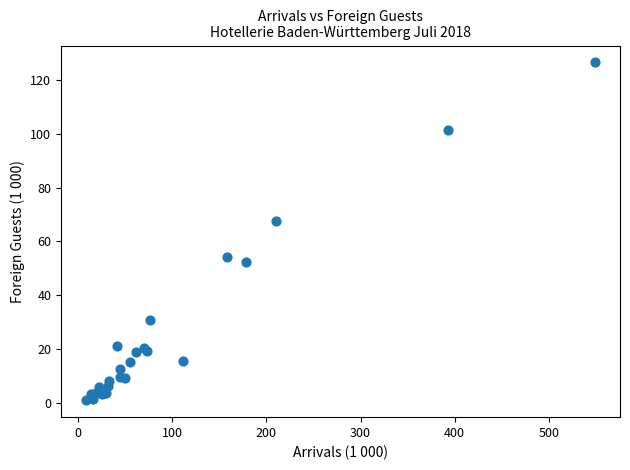

What Y value in the scatter plot is closest to 63?

67.4